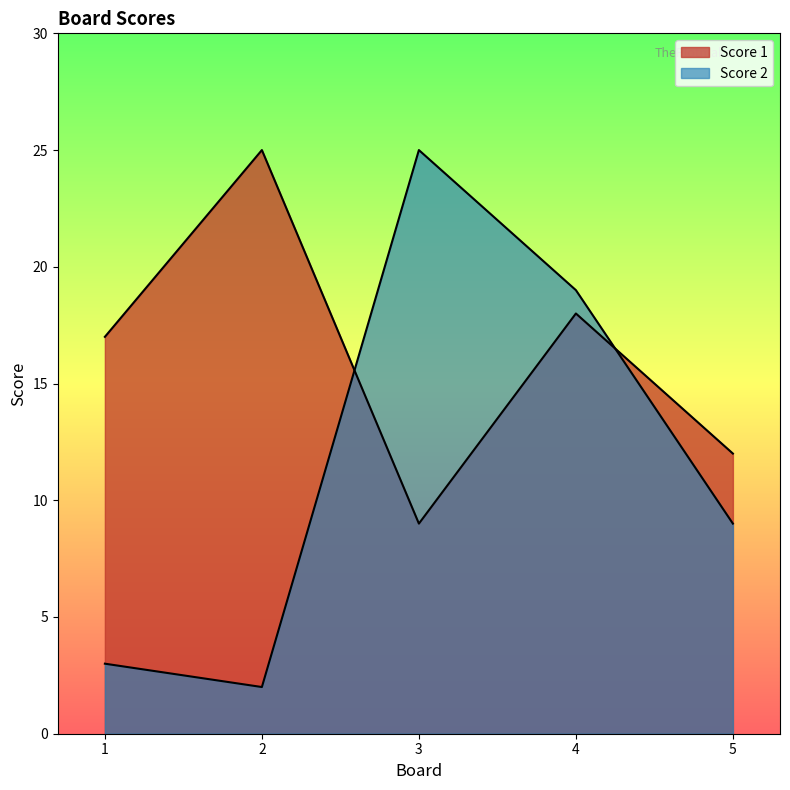

Where do Score 2 and Score 1 first cross each other?

2 and 3